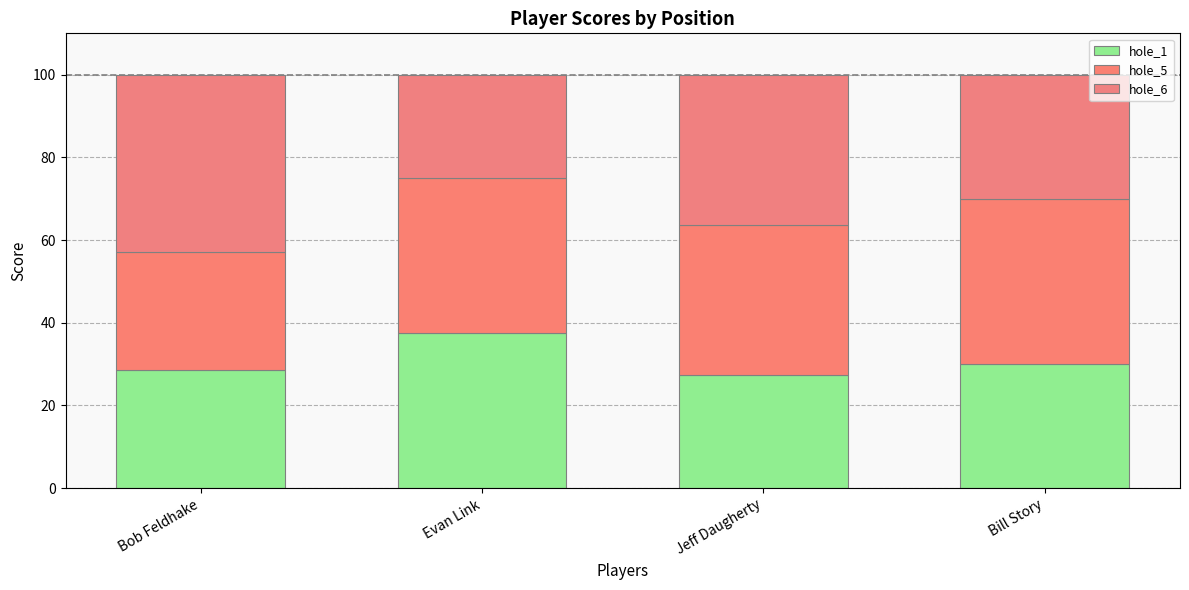

Count the number of data series in this chart.

3